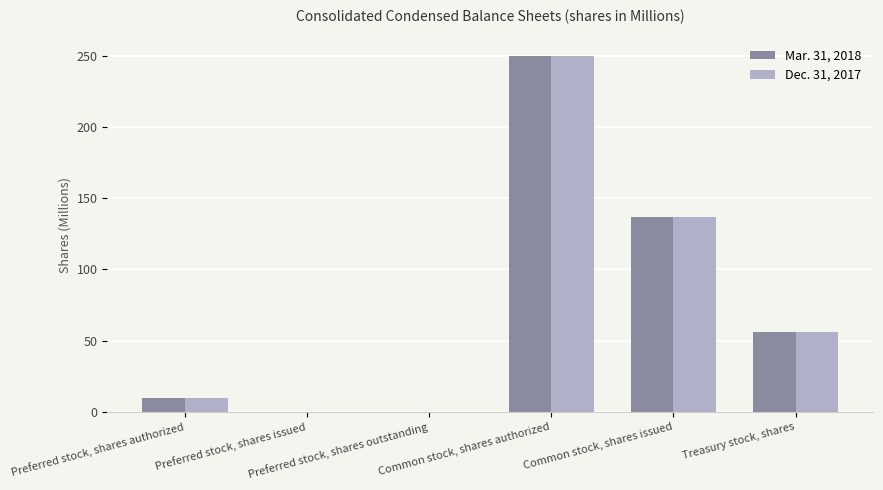

What is the sum of all Mar. 31, 2018 values?

453